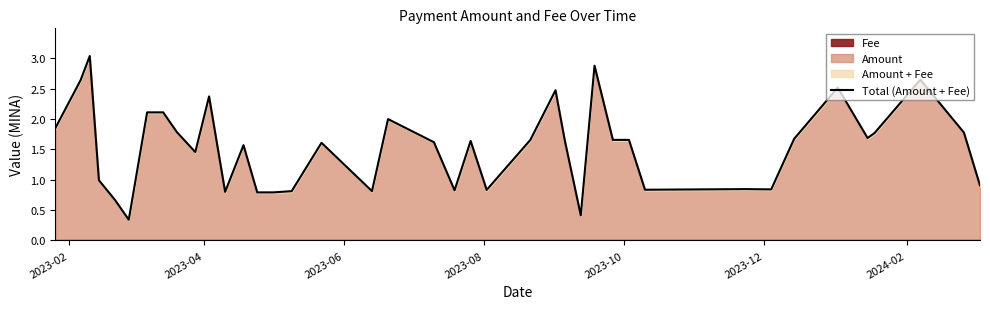

How many interior local peaks (higher than both neighbors) does the data have?

13